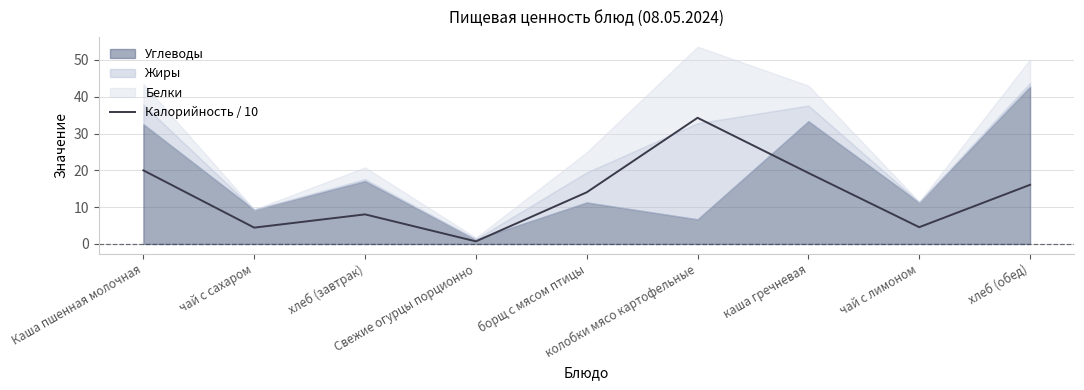

True or false: the data shows 33.8 at каша гречневая.

False